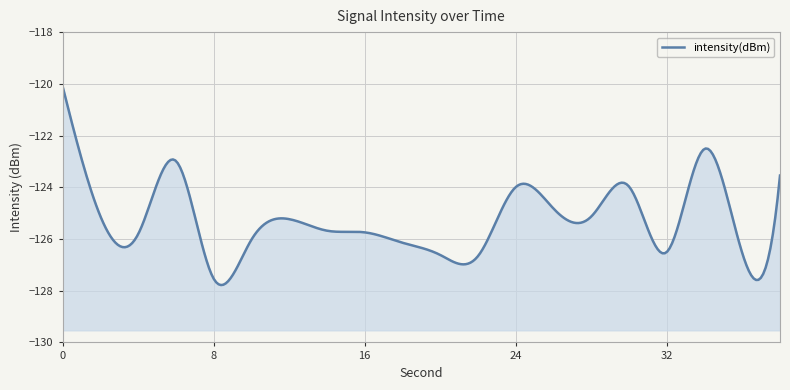

True or false: the data shows -49.8 at 30.

False